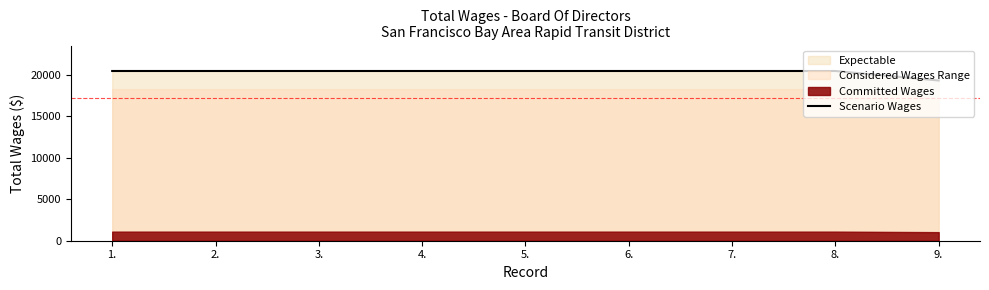

What is the ratio of the value at 9. to the value at 2.?

0.9